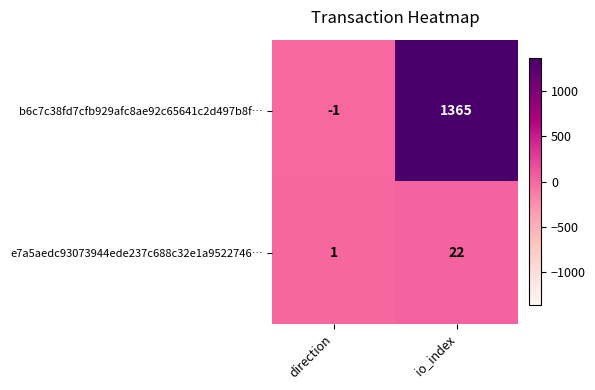

Which series has the largest total across all categories?

b6c7c38fd7cfb929afc8ae92c65641c2d497b8f…